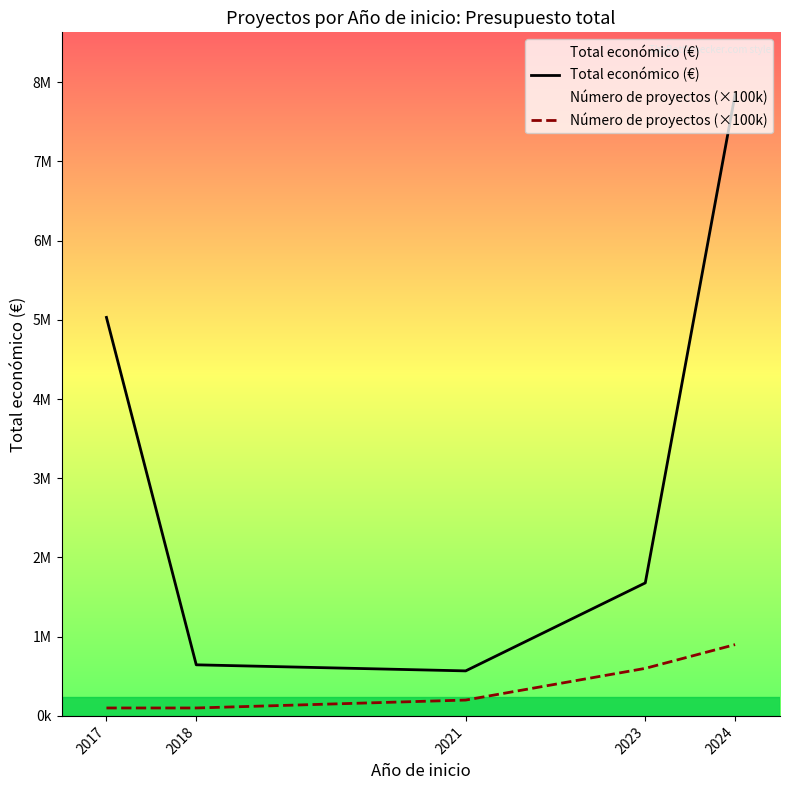

List the series in order of their peak value, lowest first.

Número de proyectos (×100k), Total económico (€)